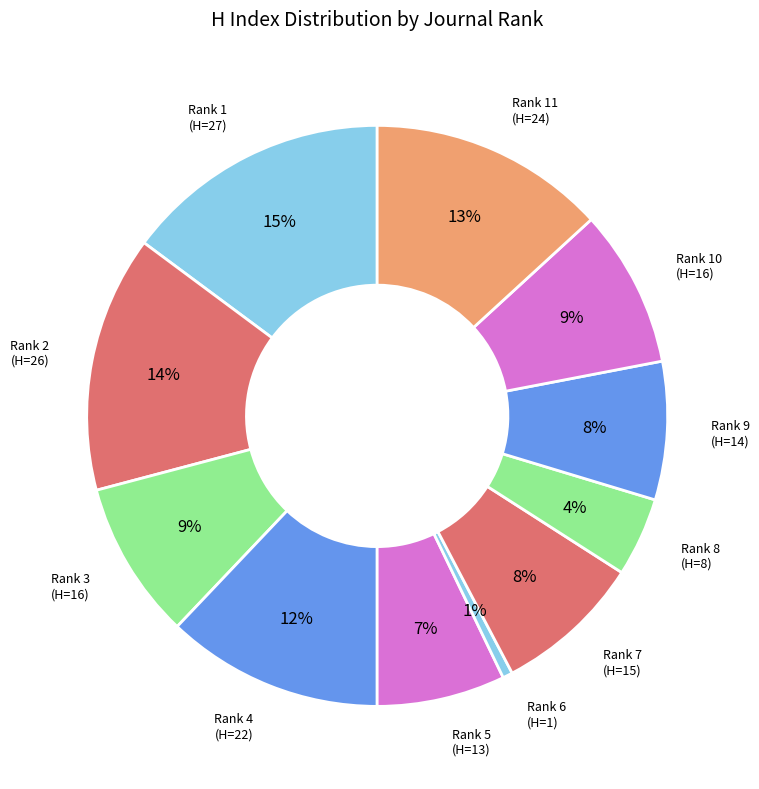

Is Rank 9 the majority of the pie?

No